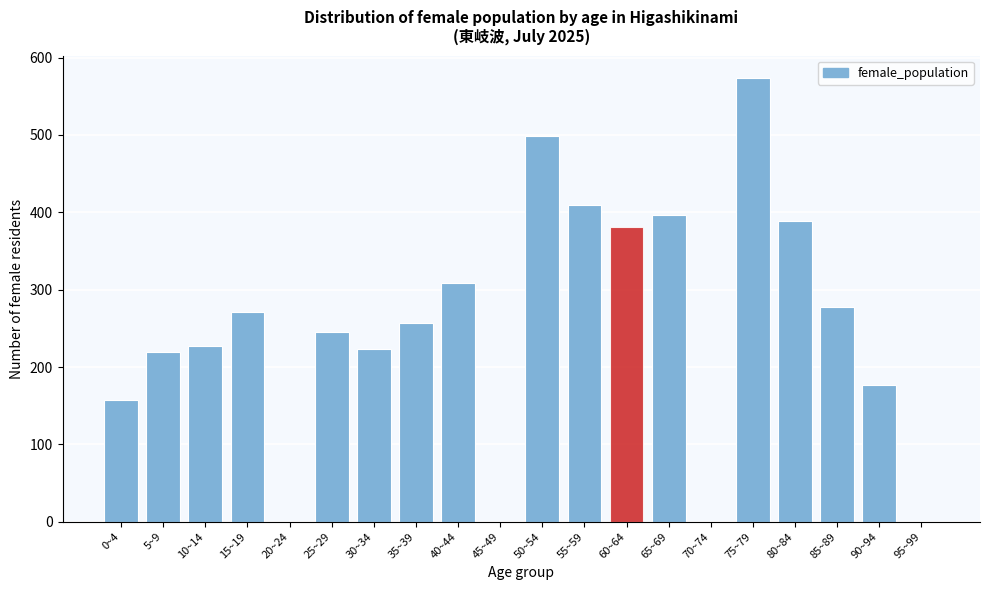

Reading right to left, what are all the values shown in this chart?

95~99=0	90~94=177	85~89=278	80~84=389	75~79=574	70~74=0	65~69=396	60~64=381	55~59=410	50~54=499	45~49=0	40~44=309	35~39=257	30~34=223	25~29=245	20~24=0	15~19=271	10~14=227	5~9=220	0~4=157